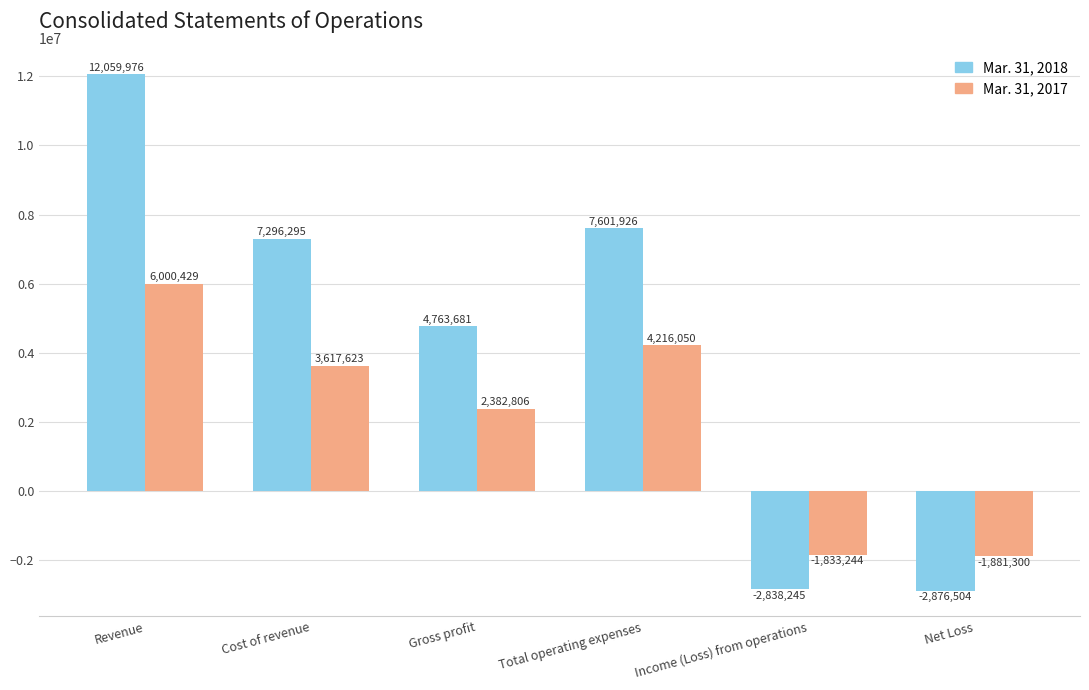

What is the sum of all Mar. 31, 2017 values?

12502364